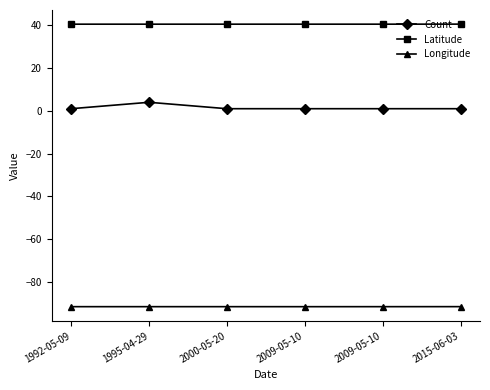

How many data points does each series have?

6